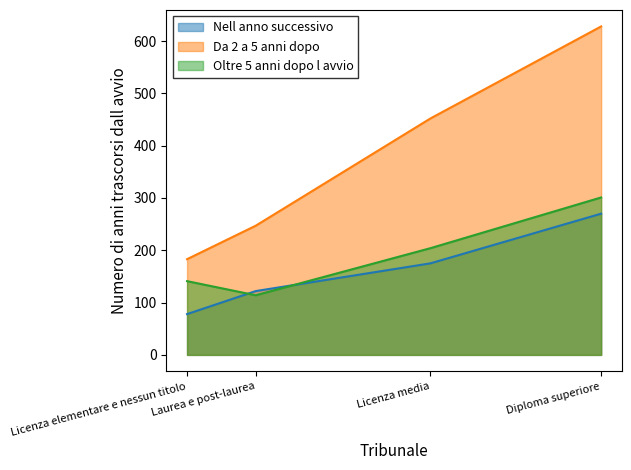

At which label does Da 2 a 5 anni dopo first exceed 452?

Diploma superiore